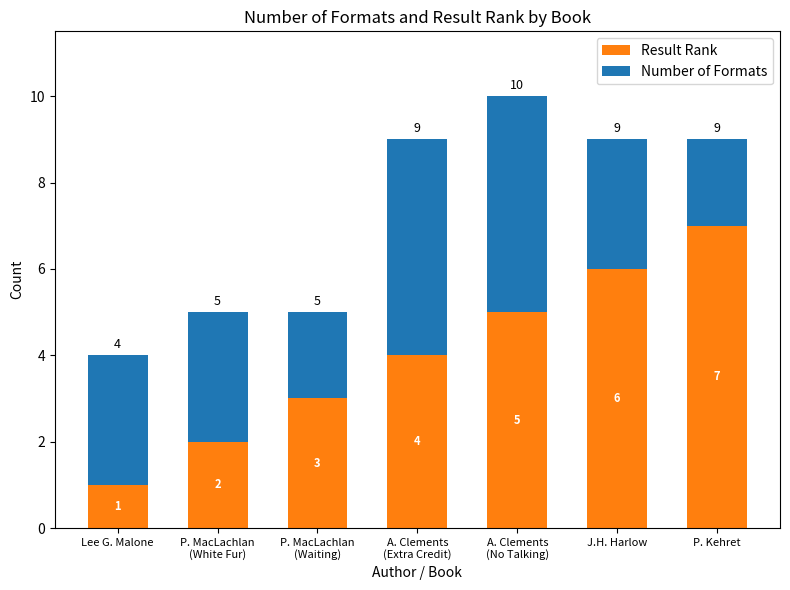

The value of Result Rank at P. MacLachlan
(White Fur) is 2. True or false?

True